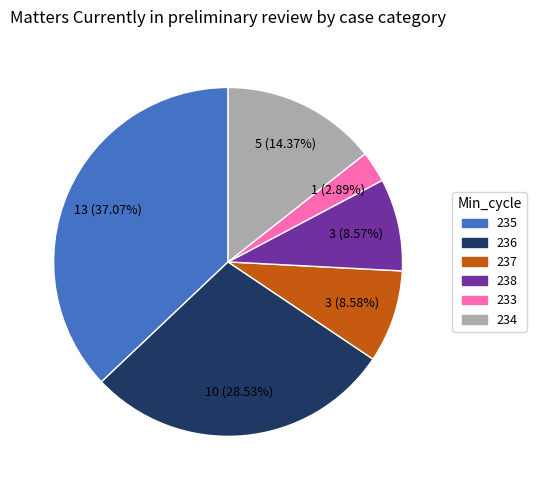

How many slices are in this pie chart?

6